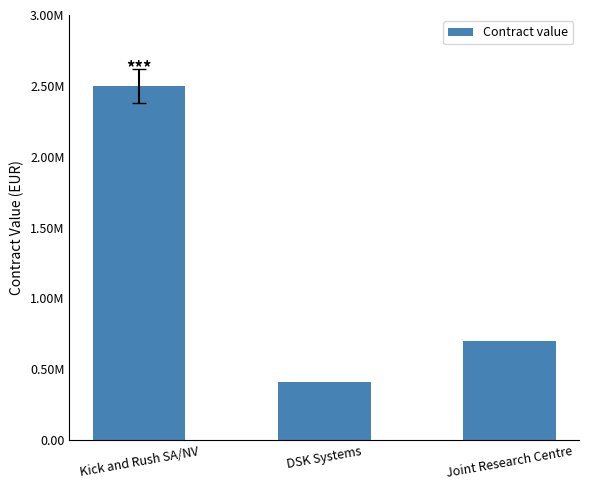

Does the chart contain any negative values?

No